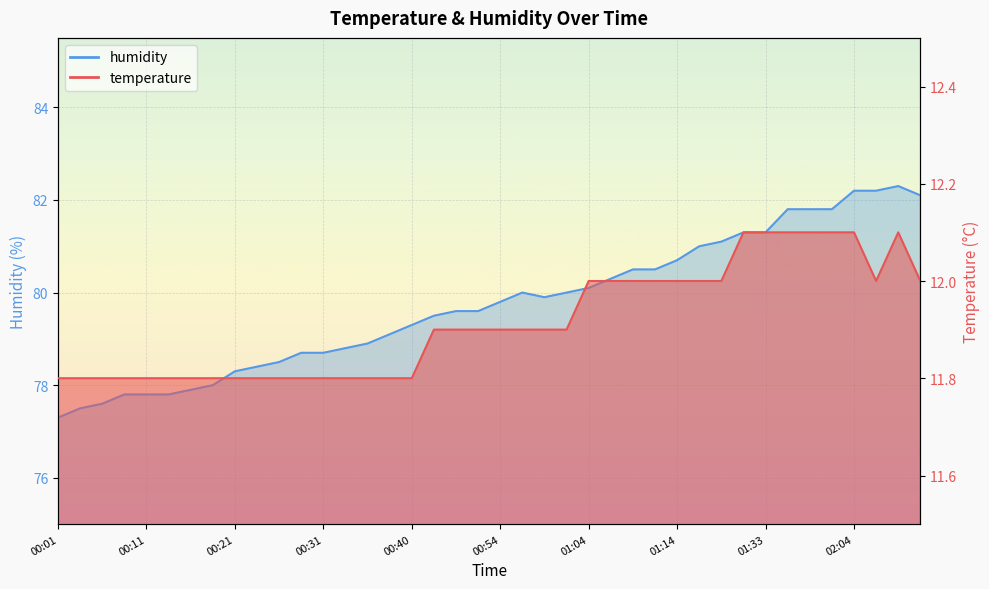

What is the difference between the highest and lowest values at 00:13?

66.0